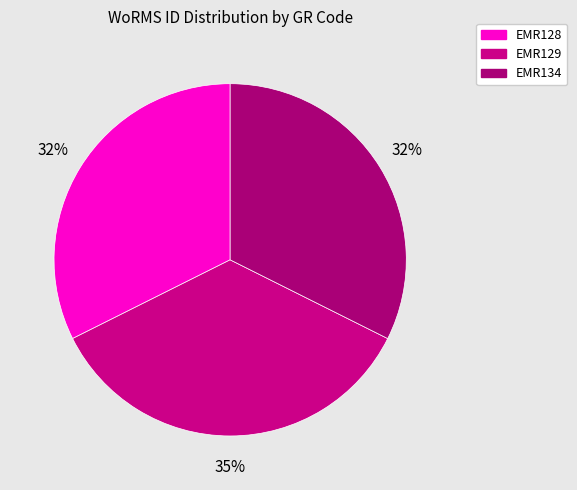

Does EMR129 represent more than half of the total?

No